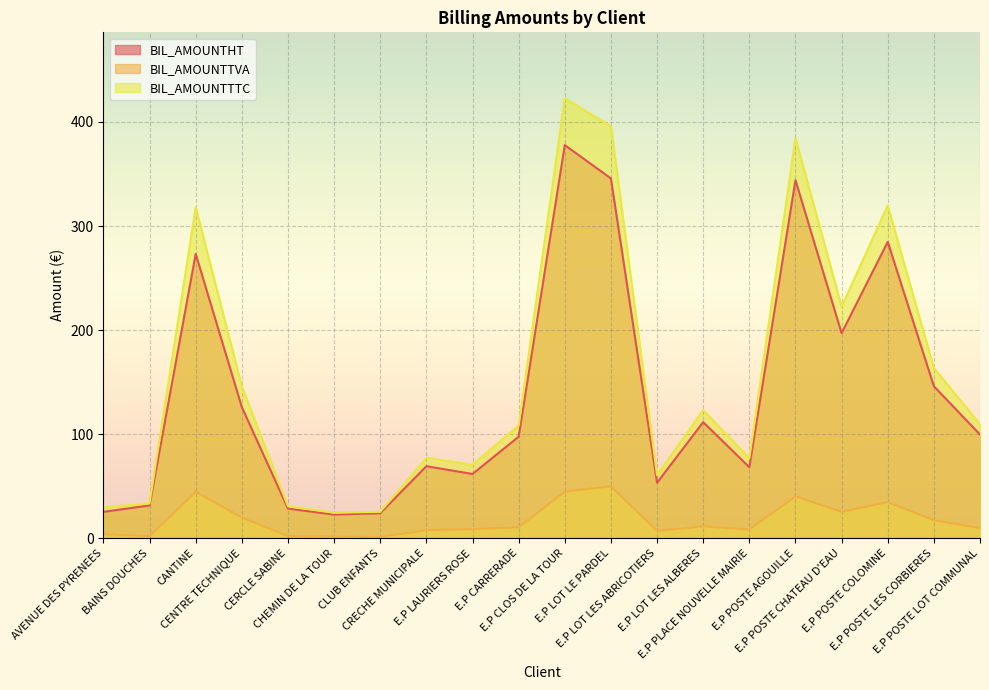

Reading left to right, extract all data points from this chart.

BIL_AMOUNTHT: AVENUE DES PYRENEES=25.5	BAINS DOUCHES=31.6	CANTINE=273.2	CENTRE TECHNIQUE=126.0	CERCLE SABINE=28.6	CHEMIN DE LA TOUR=22.8	CLUB ENFANTS=24.2	CRECHE MUNICIPALE=69.3	E.P LAURIERS ROSE=61.9	E.P CARRERADE=97.7	E.P CLOS DE LA TOUR=377.7	E.P LOT LE PARDEL=345.7	E.P LOT LES ABRICOTIERS=53.5	E.P LOT LES ALBERES=111.7	E.P PLACE NOUVELLE MAIRIE=68.3	E.P POSTE AGOUILLE=344.0	E.P POSTE CHATEAU D'EAU=197.1	E.P POSTE COLOMINE=284.7	E.P POSTE LES CORBIERES=146.1	E.P POSTE LOT COMMUNAL=99.7
BIL_AMOUNTTVA: AVENUE DES PYRENEES=4.1	BAINS DOUCHES=2.0	CANTINE=44.8	CENTRE TECHNIQUE=20.1	CERCLE SABINE=2.2	CHEMIN DE LA TOUR=1.9	CLUB ENFANTS=1.3	CRECHE MUNICIPALE=8.0	E.P LAURIERS ROSE=8.9	E.P CARRERADE=10.7	E.P CLOS DE LA TOUR=44.9	E.P LOT LE PARDEL=50.0	E.P LOT LES ABRICOTIERS=7.2	E.P LOT LES ALBERES=11.6	E.P PLACE NOUVELLE MAIRIE=8.6	E.P POSTE AGOUILLE=40.3	E.P POSTE CHATEAU D'EAU=25.5	E.P POSTE COLOMINE=34.9	E.P POSTE LES CORBIERES=17.5	E.P POSTE LOT COMMUNAL=9.9
BIL_AMOUNTTTC: AVENUE DES PYRENEES=29.6	BAINS DOUCHES=33.7	CANTINE=317.9	CENTRE TECHNIQUE=146.1	CERCLE SABINE=30.9	CHEMIN DE LA TOUR=24.7	CLUB ENFANTS=25.5	CRECHE MUNICIPALE=77.3	E.P LAURIERS ROSE=70.7	E.P CARRERADE=108.3	E.P CLOS DE LA TOUR=422.6	E.P LOT LE PARDEL=395.7	E.P LOT LES ABRICOTIERS=60.7	E.P LOT LES ALBERES=123.2	E.P PLACE NOUVELLE MAIRIE=76.9	E.P POSTE AGOUILLE=384.3	E.P POSTE CHATEAU D'EAU=222.6	E.P POSTE COLOMINE=319.6	E.P POSTE LES CORBIERES=163.6	E.P POSTE LOT COMMUNAL=109.6